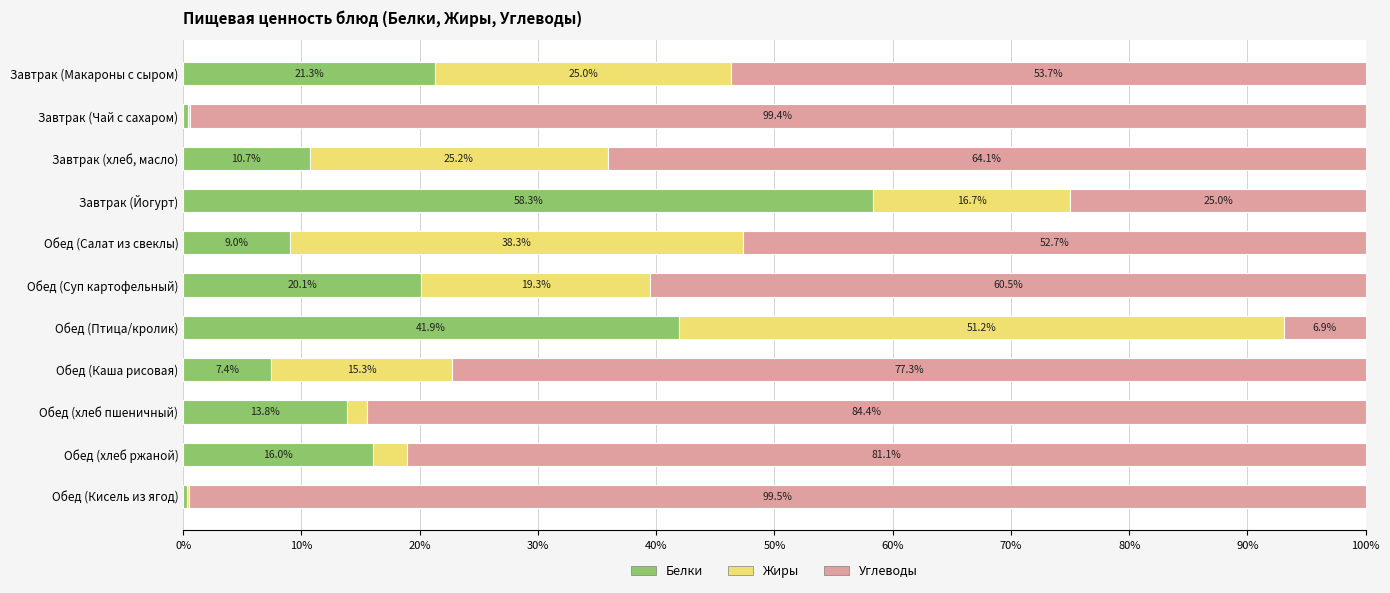

Which category has the highest value in the Белки series?

Завтрак (Йогурт)